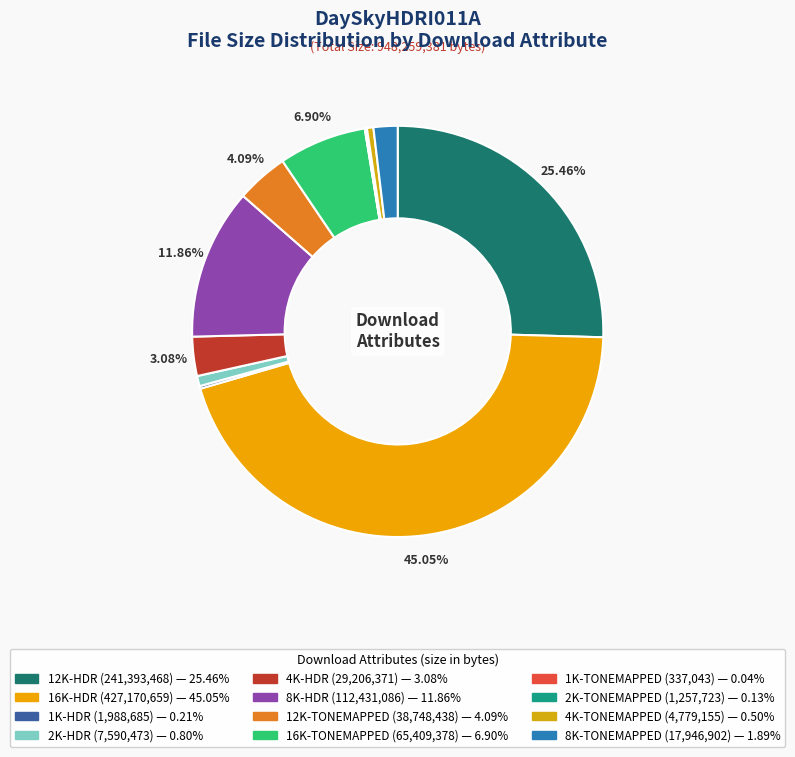

The 2K-TONEMAPPED slice represents 1% of the pie. True or false?

False